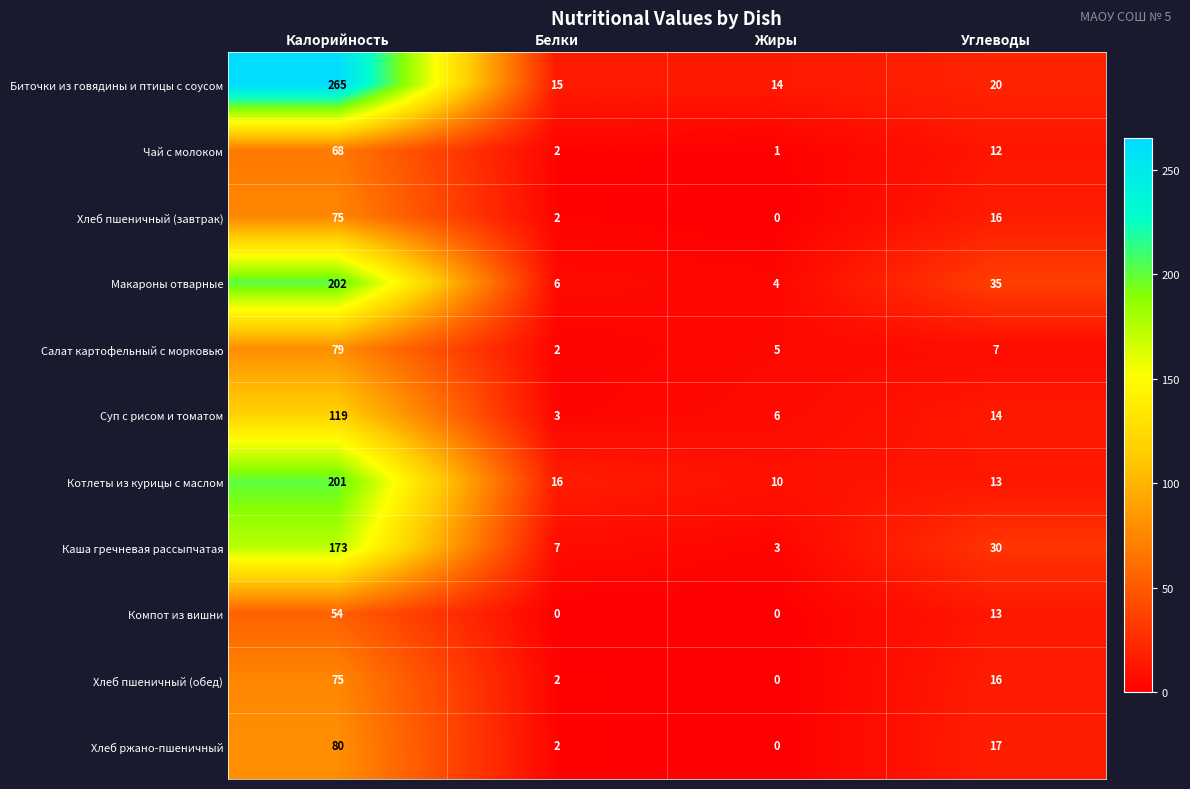

At which category is the sum across all series the highest?

Калорийность